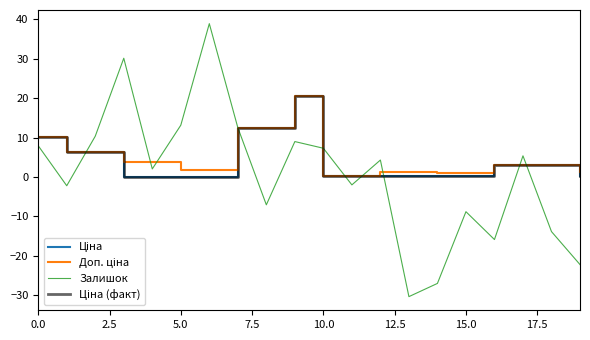

Does the chart display data point markers on the line(s)?

No